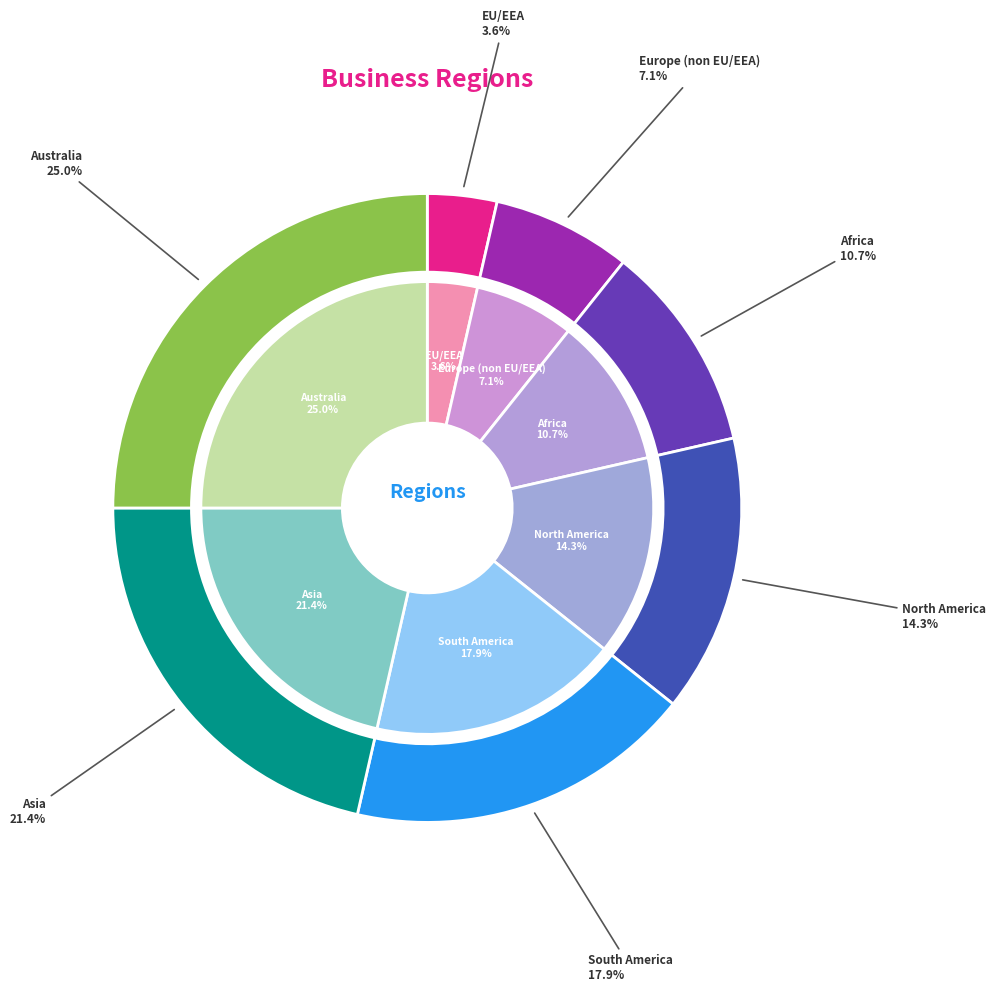

Is the sum of Asia and North America greater than half?

No